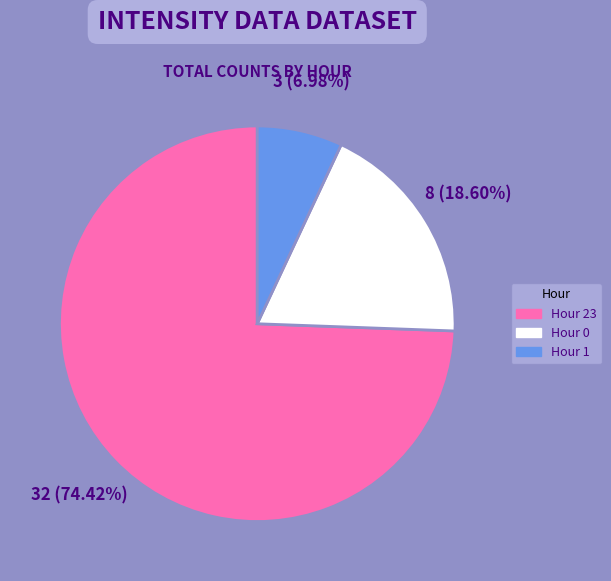

Does any single category account for the majority?

Yes